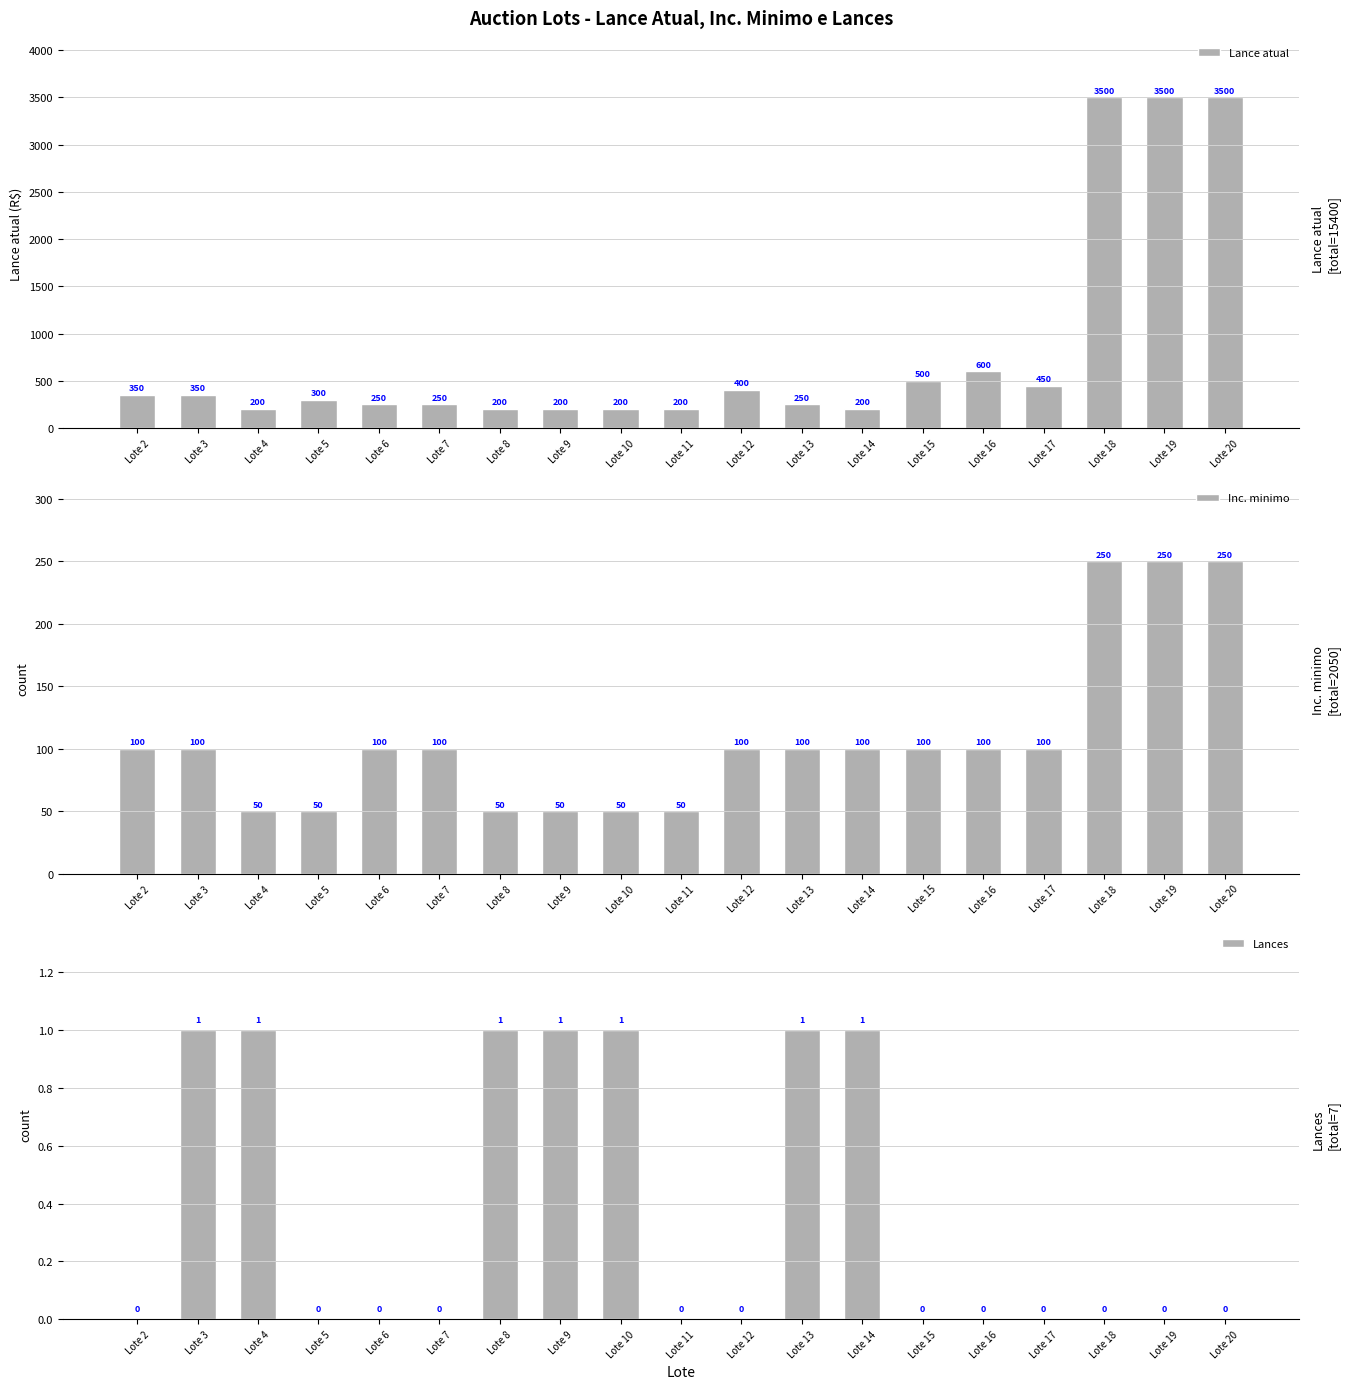

How many data points in Lances are above 0?

7